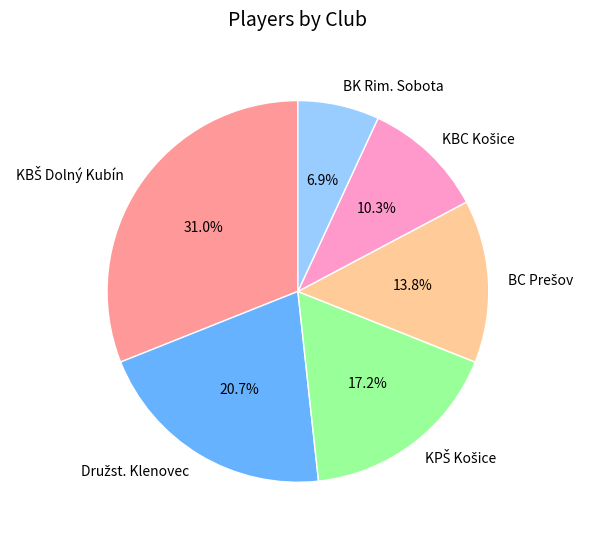

Which slice is the smallest?

BK Rim. Sobota